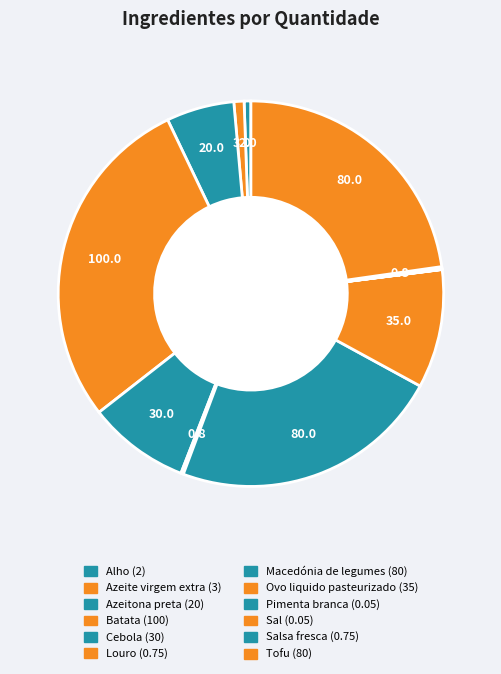

To the nearest percent, what is the average slice percentage?

8%